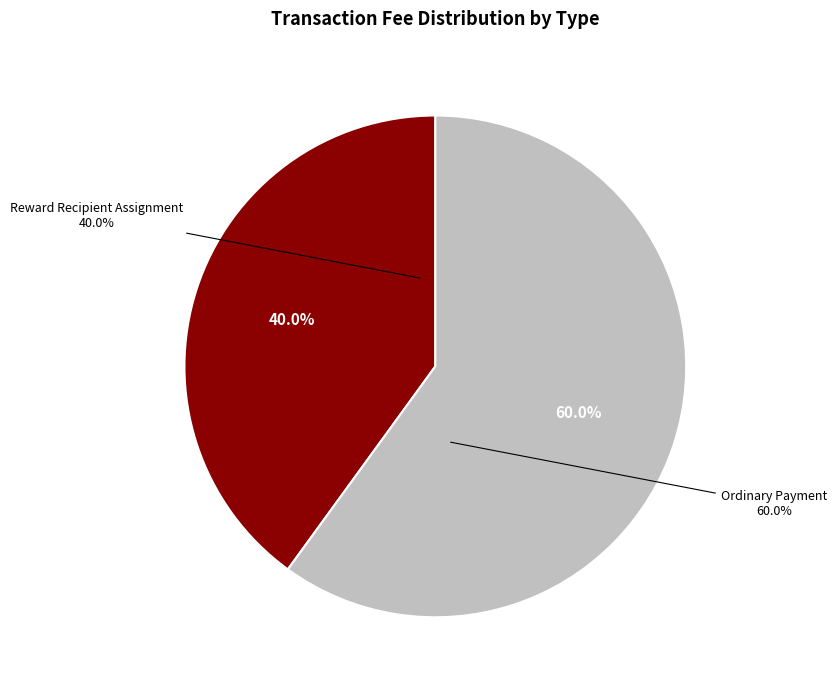

Rank the categories by value from lowest to highest.

Reward Recipient Assignment, Ordinary Payment